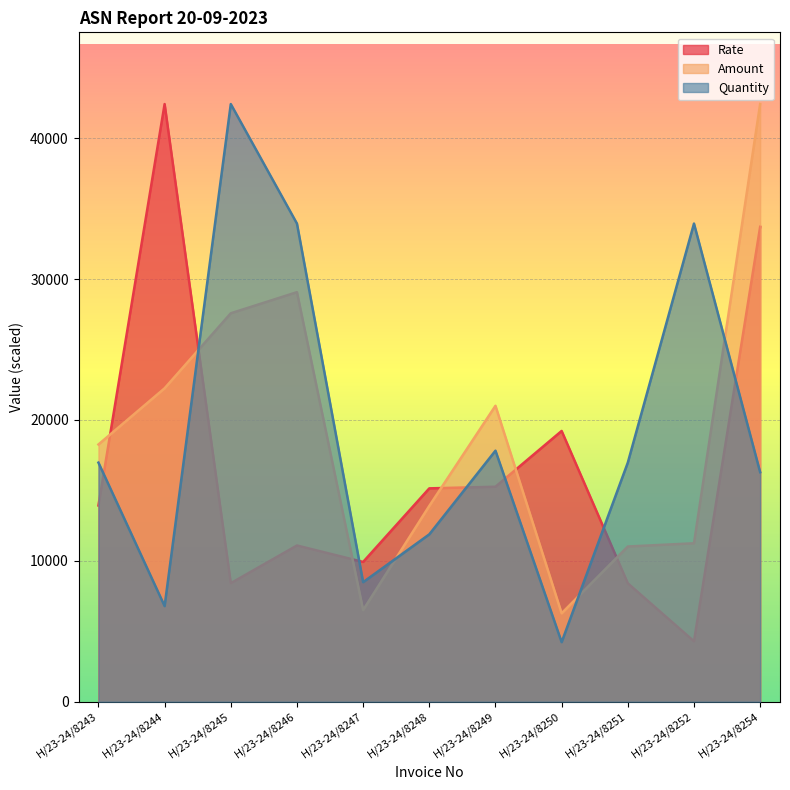

How many categories are shown in the chart?

11